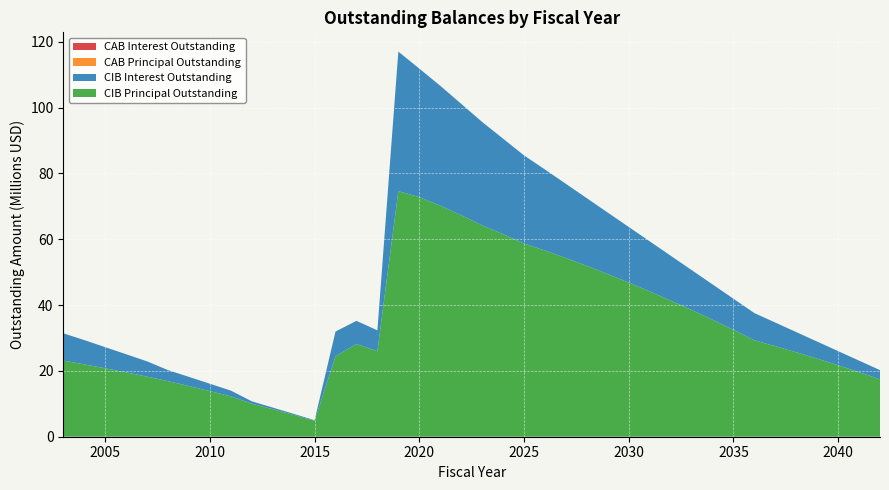

Reading left to right, list all the values displayed in this chart.

CIBPrincipalOutstanding: 2003=23135000.0	2004=21995000.0	2005=20805000.0	2006=19560000.0	2007=18260000.0	2008=16890000.0	2009=15405000.0	2010=13865000.0	2011=12270000.0	2012=10070000.0	2013=8360000.0	2014=6655000.0	2015=4835000.0	2016=24445000.0	2017=28170000.0	2018=26020000.0	2019=74620000.0	2020=72815000.0	2021=70230000.0	2022=67310000.0	2023=64250000.0	2024=61535000.0	2025=58730000.0	2026=56590000.0	2027=54305000.0	2028=51910000.0	2029=49430000.0	2030=46845000.0	2031=44170000.0	2032=41400000.0	2033=38535000.0	2034=35565000.0	2035=32490000.0	2036=29305000.0	2037=27520000.0	2038=25660000.0	2039=23725000.0	2040=21715000.0	2041=19625000.0	2042=17450000.0
CIBInterestOutstanding: 2003=8296590.8	2004=7378558.8	2005=6417032.5	2006=5507866.2	2007=4654000.0	2008=3354245.0	2009=2784102.5	2010=2239335.0	2011=1748467.5	2012=700533.3	2013=500750.0	2014=310800.0	2015=177700.0	2016=7525151.9	2017=7047773.2	2018=6305919.5	2019=42419589.4	2020=39067326.0	2021=36427876.0	2022=33869271.8	2023=31409935.0	2024=29055600.0	2025=26778737.5	2026=24621750.0	2027=22550612.5	2028=20572050.0	2029=18690787.5	2030=16910625.0	2031=15222237.5	2032=13628875.0	2033=12134062.5	2034=10741200.0	2035=9454087.5	2036=8276600.0	2037=7172912.5	2038=6140625.0	2039=5182737.5	2040=4302250.0	2041=3502162.5	2042=2785675.0
CABPrincipalOutstanding: 2003=0.0	2004=0.0	2005=0.0	2006=0.0	2007=0.0	2008=0.0	2009=0.0	2010=0.0	2011=0.0	2012=0.0	2013=0.0	2014=0.0	2015=0.0	2016=0.0	2017=0.0	2018=0.0	2019=0.0	2020=0.0	2021=0.0	2022=0.0	2023=0.0	2024=0.0	2025=0.0	2026=0.0	2027=0.0	2028=0.0	2029=0.0	2030=0.0	2031=0.0	2032=0.0	2033=0.0	2034=0.0	2035=0.0	2036=0.0	2037=0.0	2038=0.0	2039=0.0	2040=0.0	2041=0.0	2042=0.0
CABInterestOutstanding: 2003=0.0	2004=0.0	2005=0.0	2006=0.0	2007=0.0	2008=0.0	2009=0.0	2010=0.0	2011=0.0	2012=0.0	2013=0.0	2014=0.0	2015=0.0	2016=0.0	2017=0.0	2018=0.0	2019=0.0	2020=0.0	2021=0.0	2022=0.0	2023=0.0	2024=0.0	2025=0.0	2026=0.0	2027=0.0	2028=0.0	2029=0.0	2030=0.0	2031=0.0	2032=0.0	2033=0.0	2034=0.0	2035=0.0	2036=0.0	2037=0.0	2038=0.0	2039=0.0	2040=0.0	2041=0.0	2042=0.0